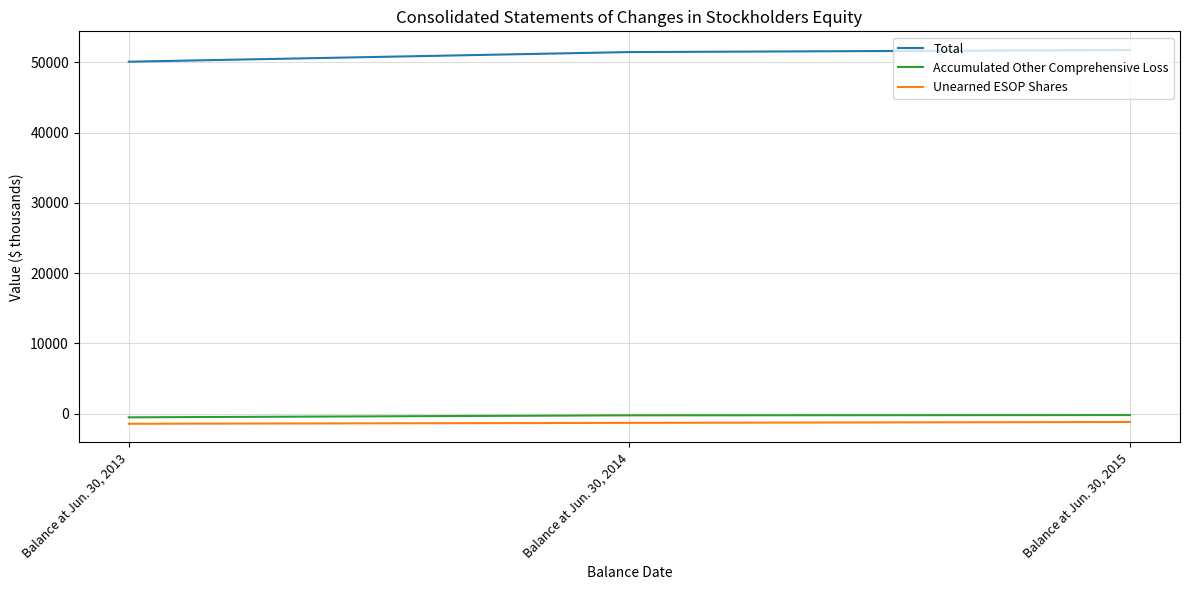

What is the sum of all Accumulated Other Comprehensive Loss values?

-958